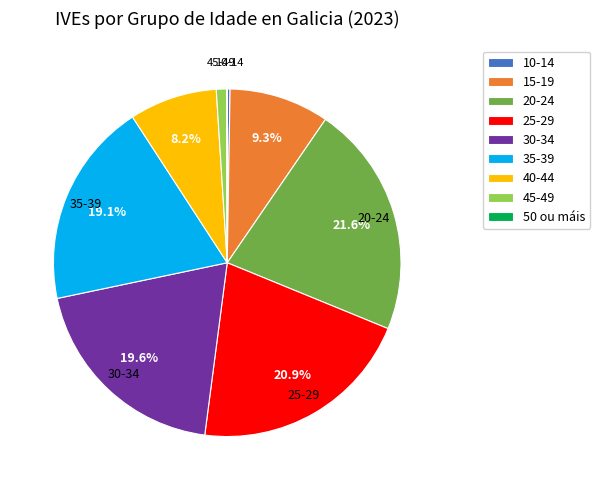

To the nearest percent, what is the difference between the 15-19 and 30-34 slice percentages?

10%